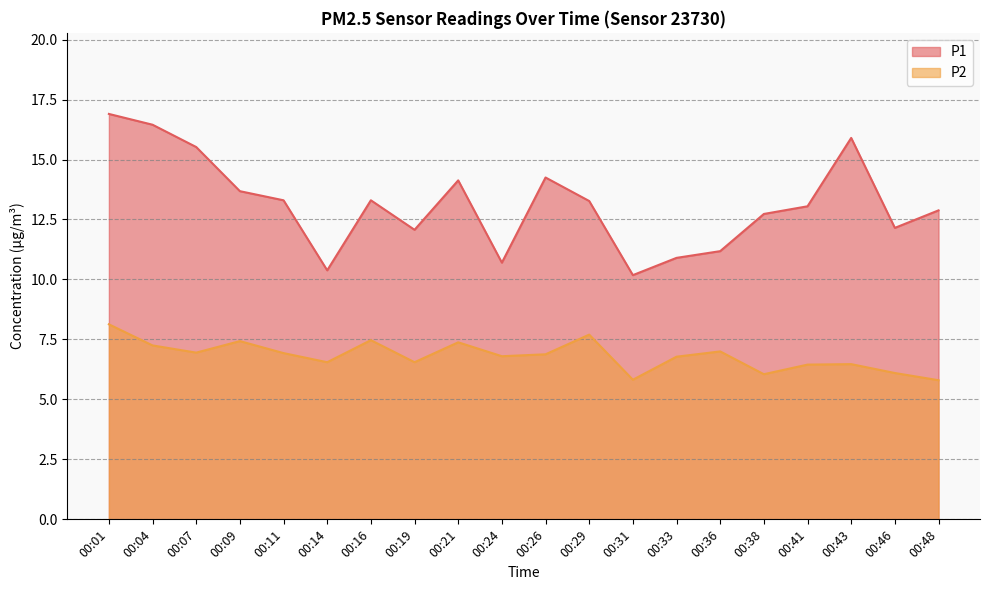

At how many categories does at least one series exceed 11?

16